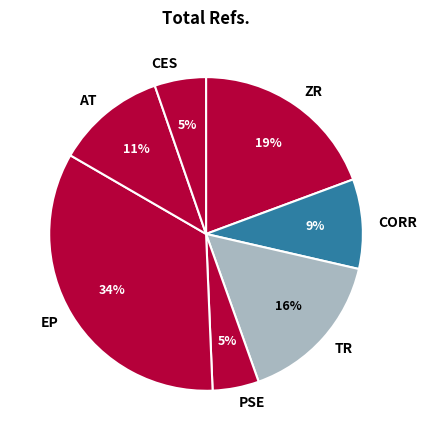

How many segments does this pie chart have?

7